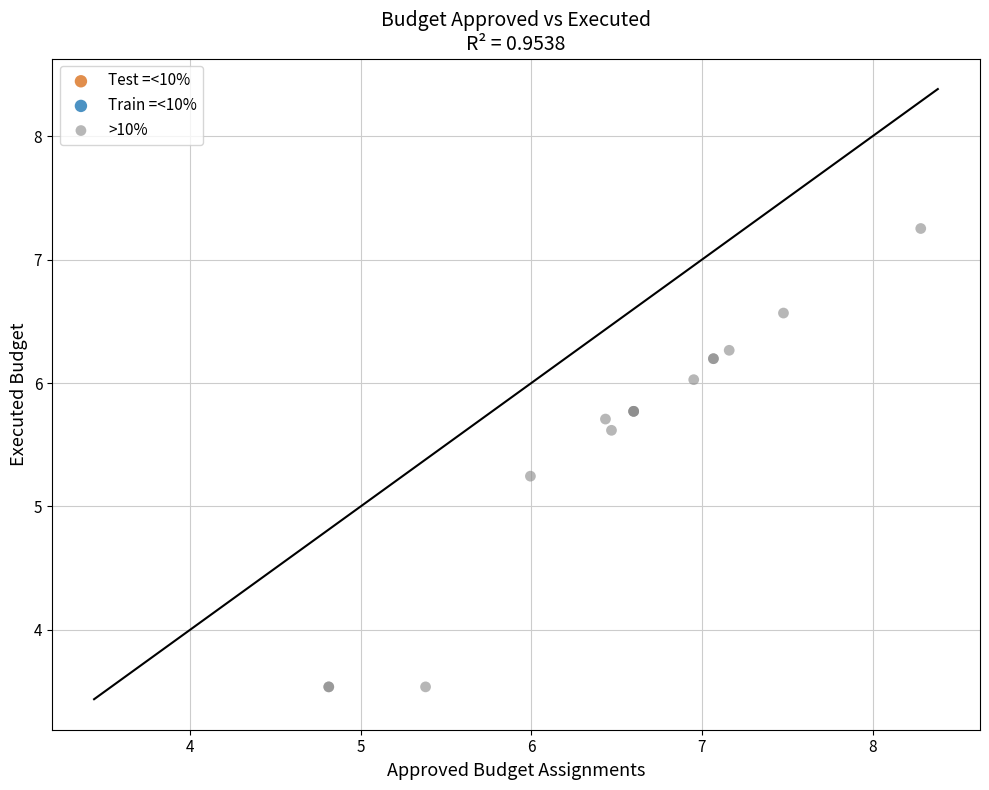

What Y value in the scatter plot is closest to 5?

5.2